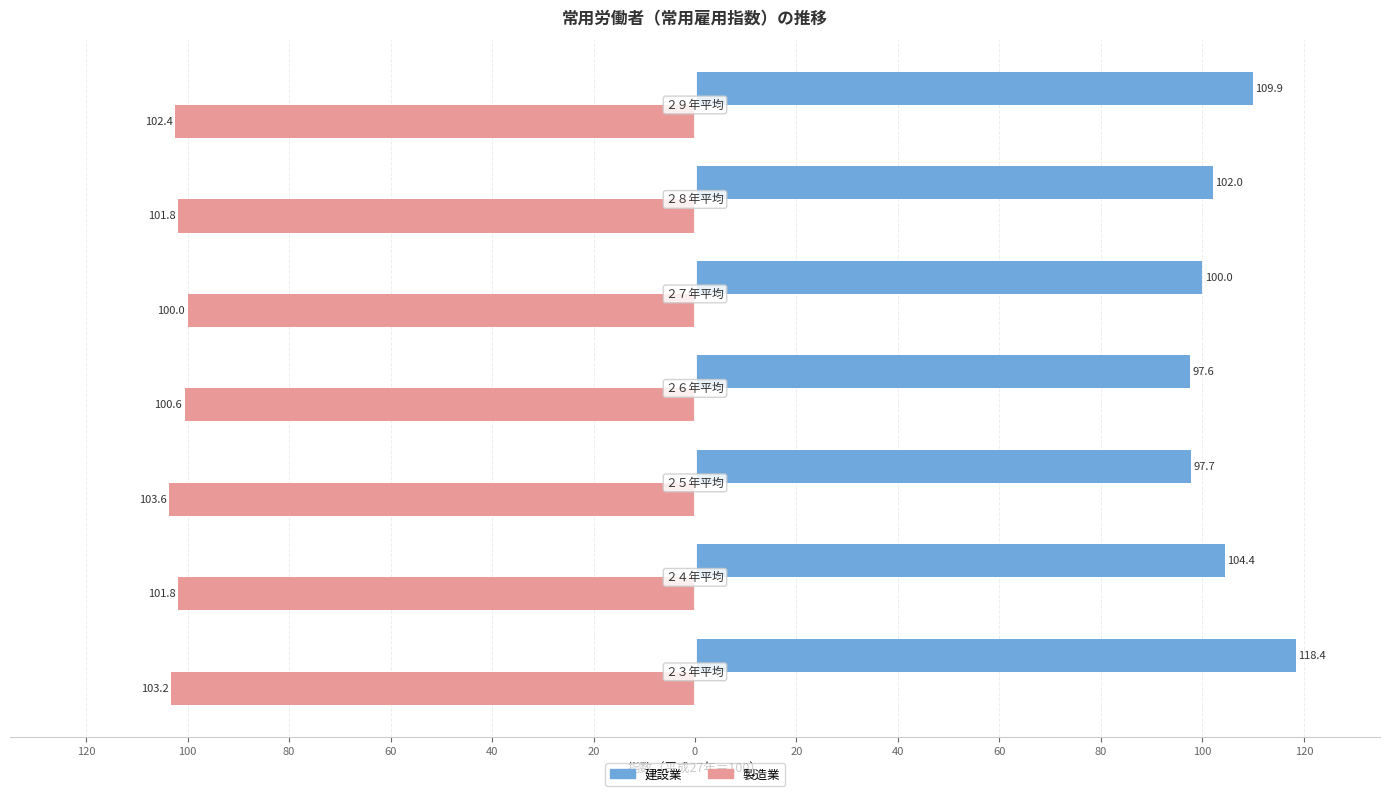

Which series has the largest total across all categories?

建設業